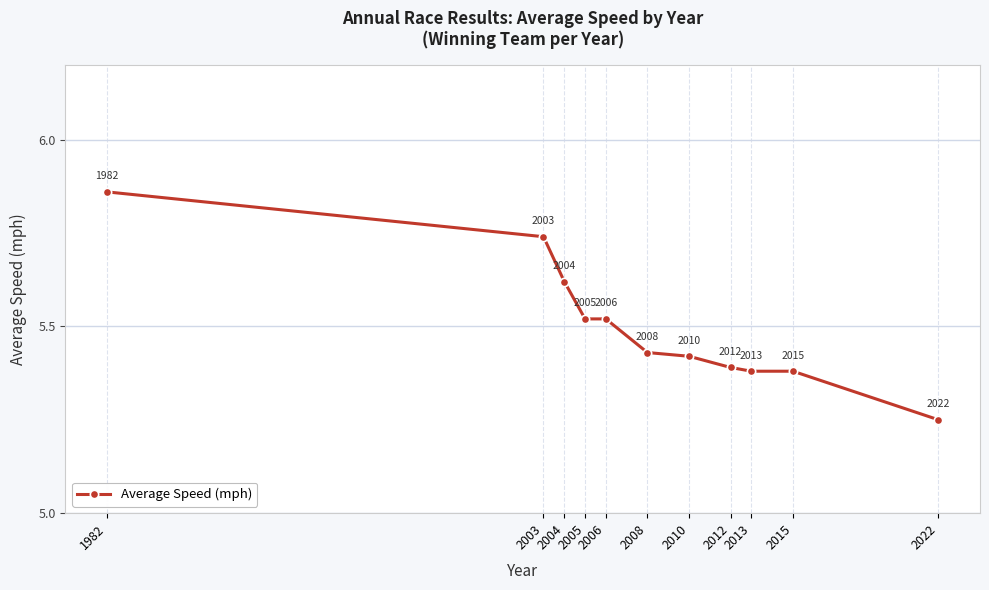

What is the sum of the values at 2006 and 2010?

10.9